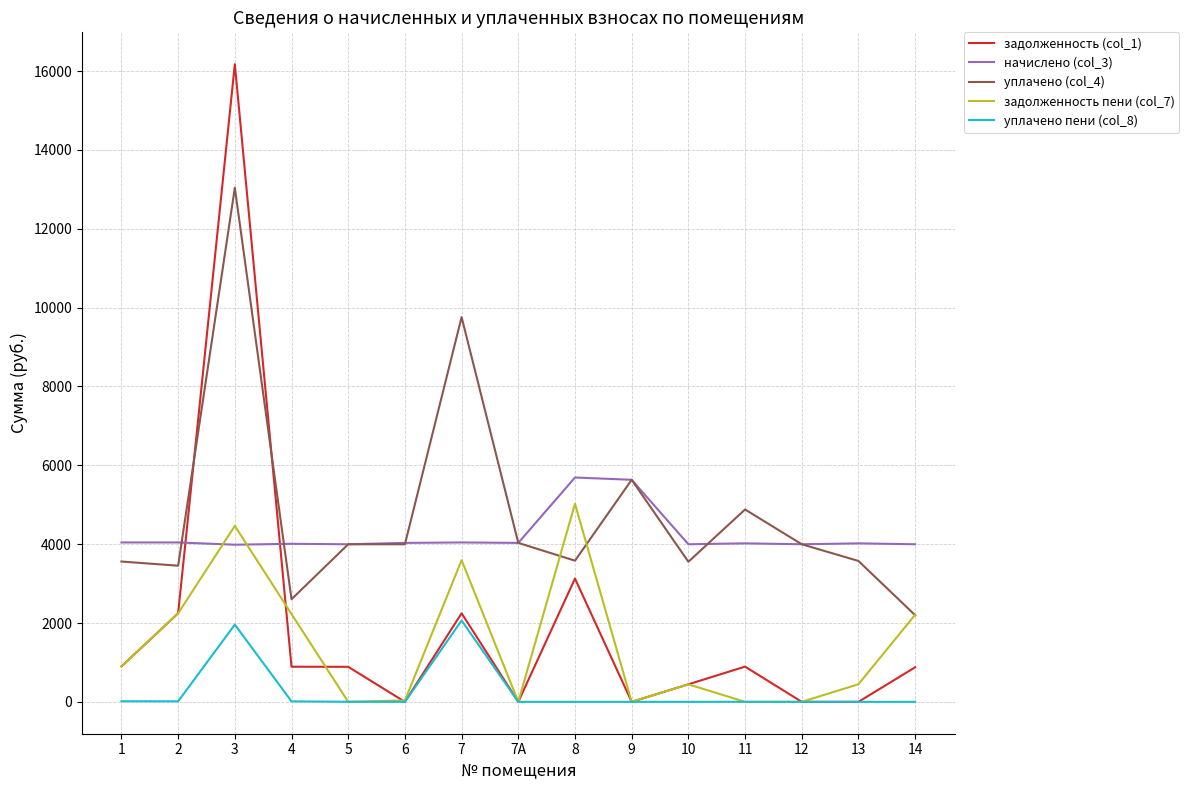

Read the начислено (col_3) value at 7.

4043.5